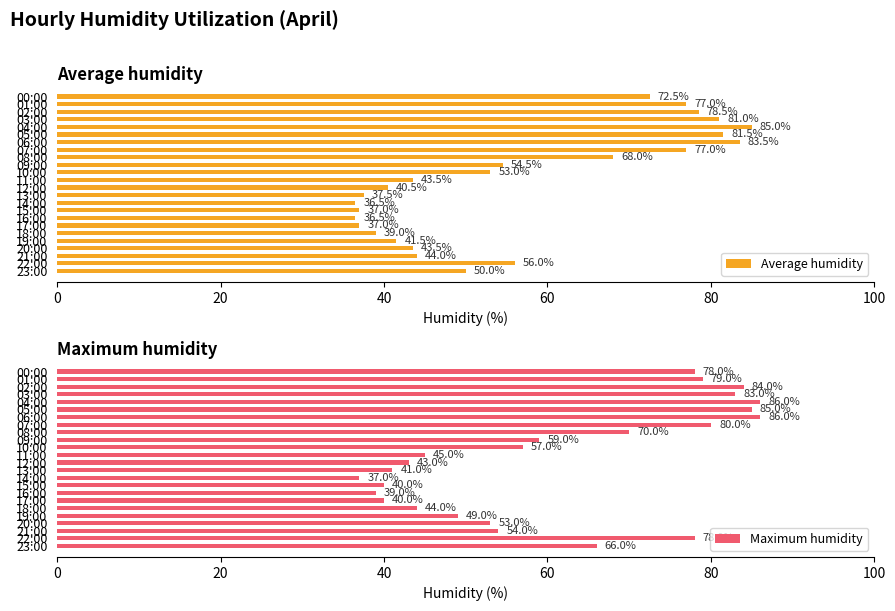

What is the lowest value of the Average humidity series?

36.5